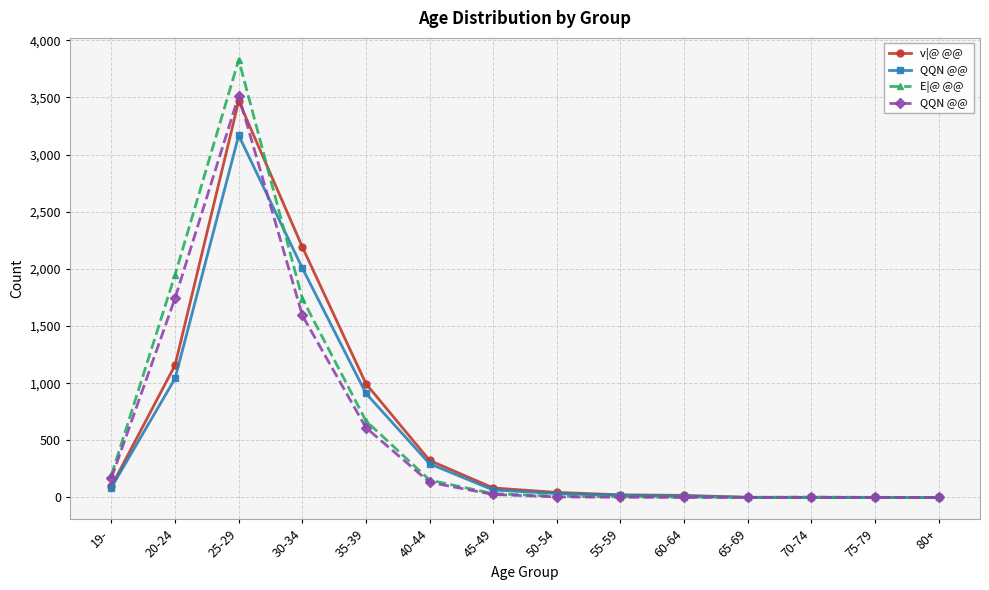

What is the label of the 3rd point from the right?

70-74